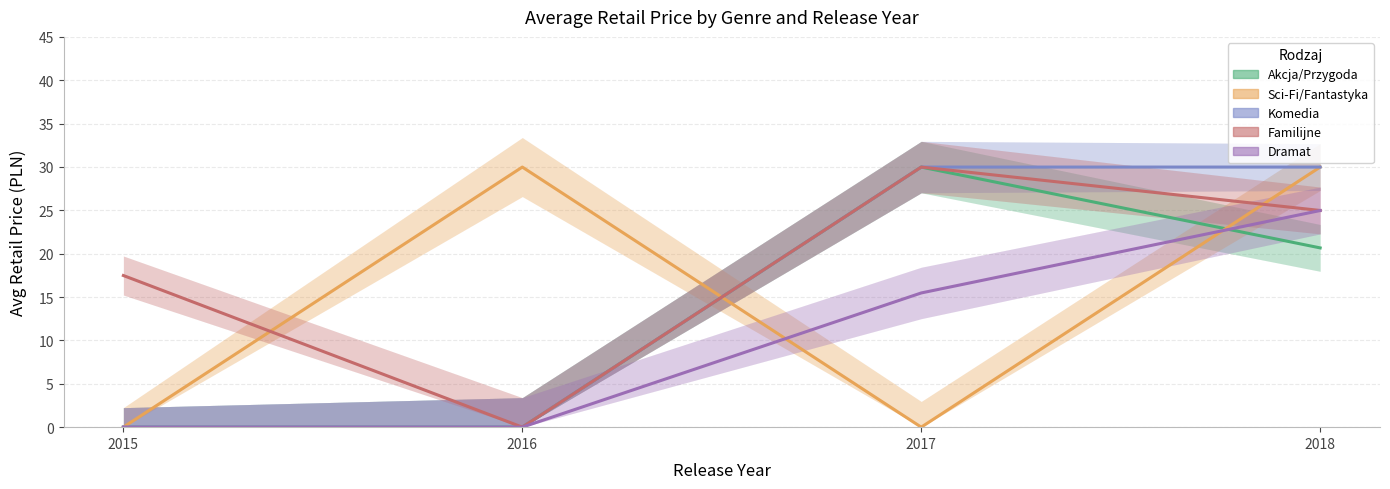

What is the difference between the maximum and second lowest values in the Sci-Fi/Fantastyka series?

30.0